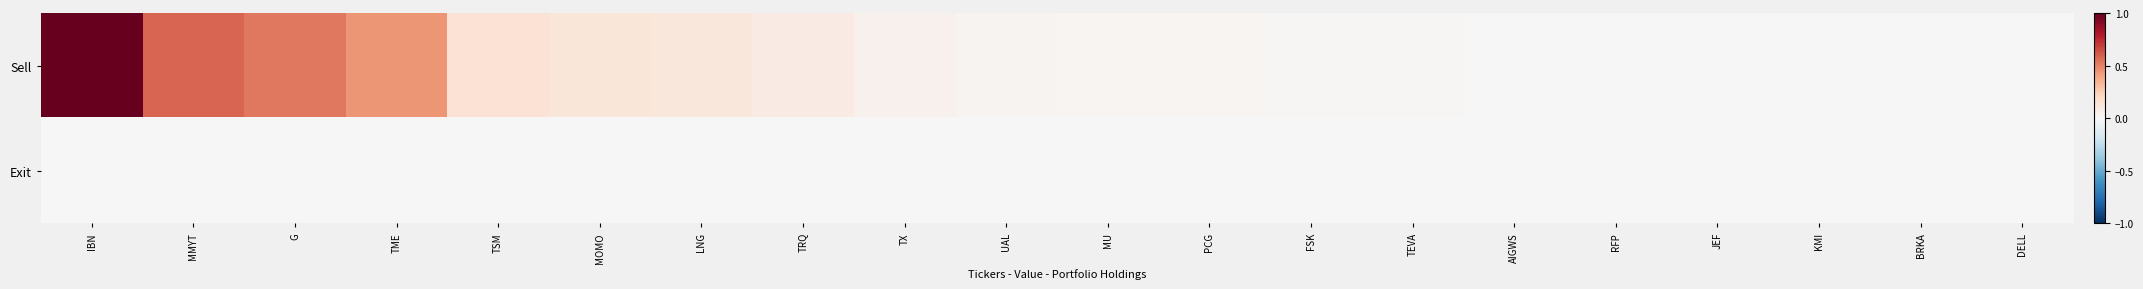

Rank the series at RFP from lowest to highest value.

Sell, Exit